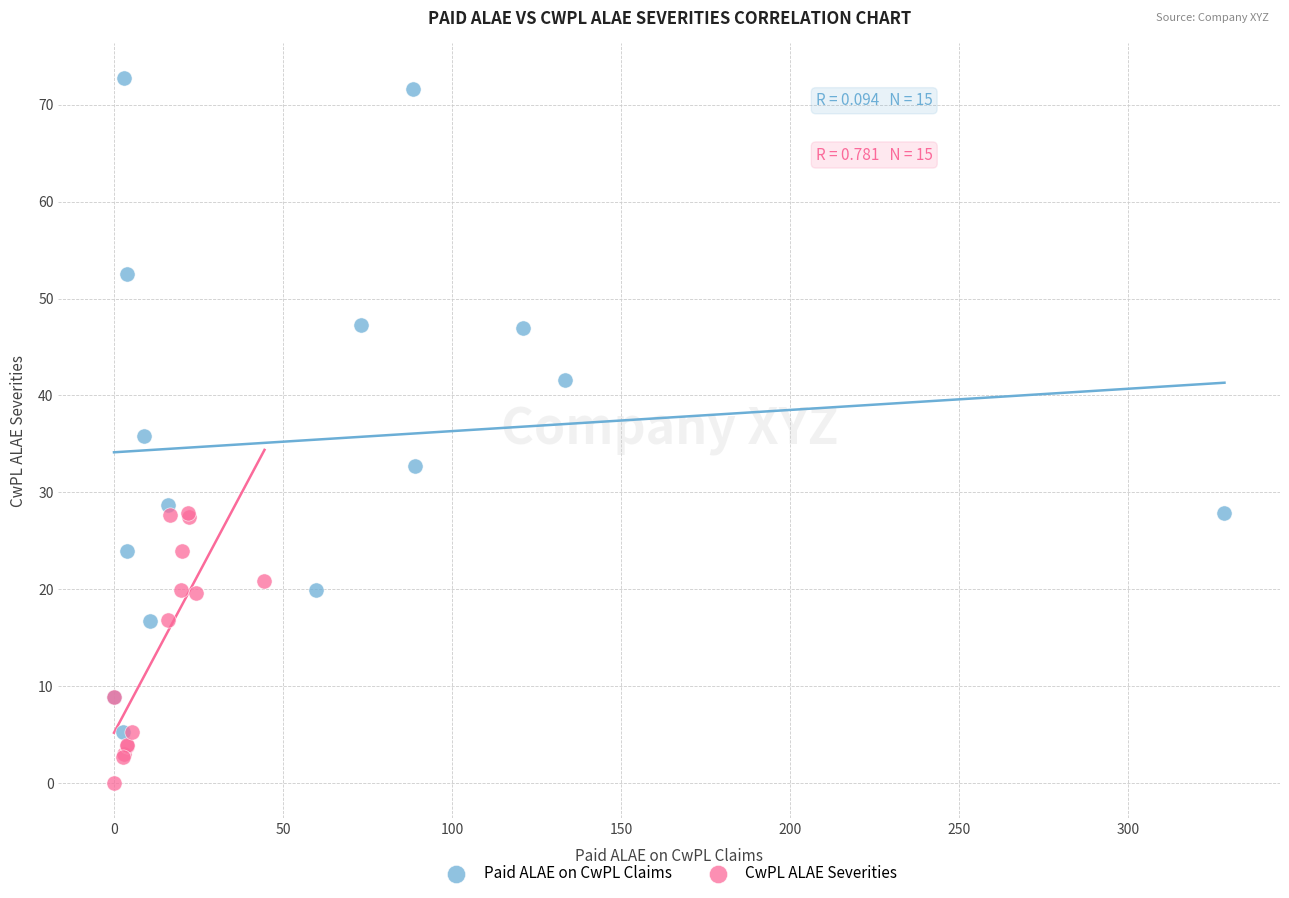

Which series reaches the maximum Y coordinate?

Paid ALAE on CwPL Claims